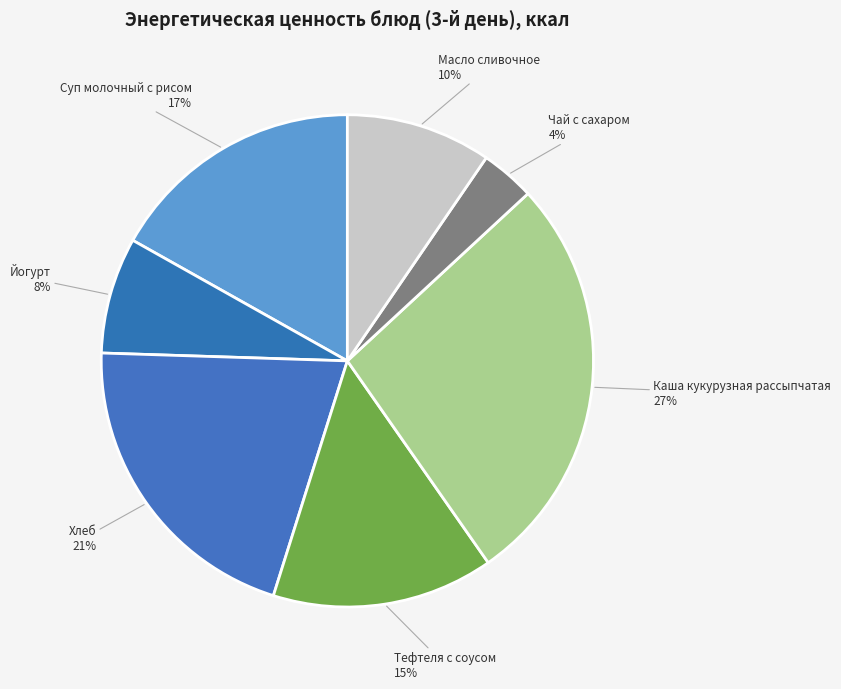

Does Масло сливочное account for over 50% of the chart?

No